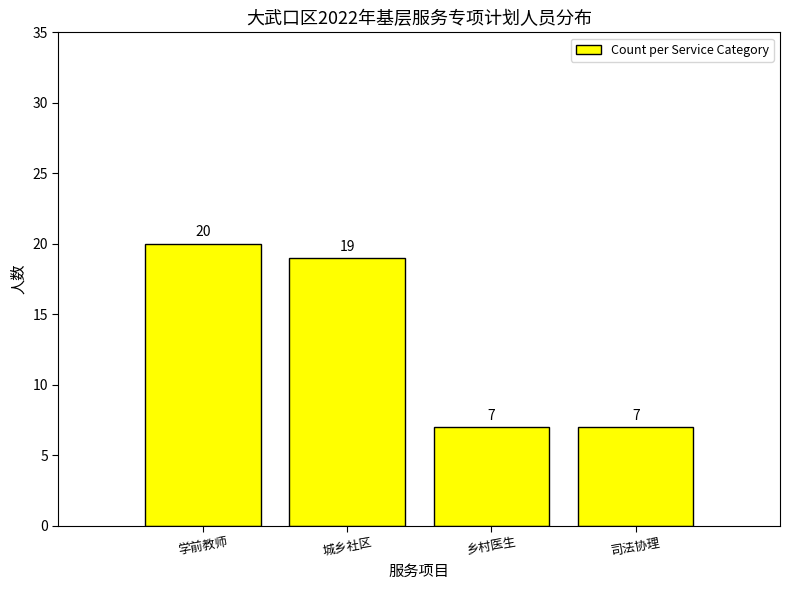

Reading left to right, list all the values displayed in this chart.

20	19	7	7